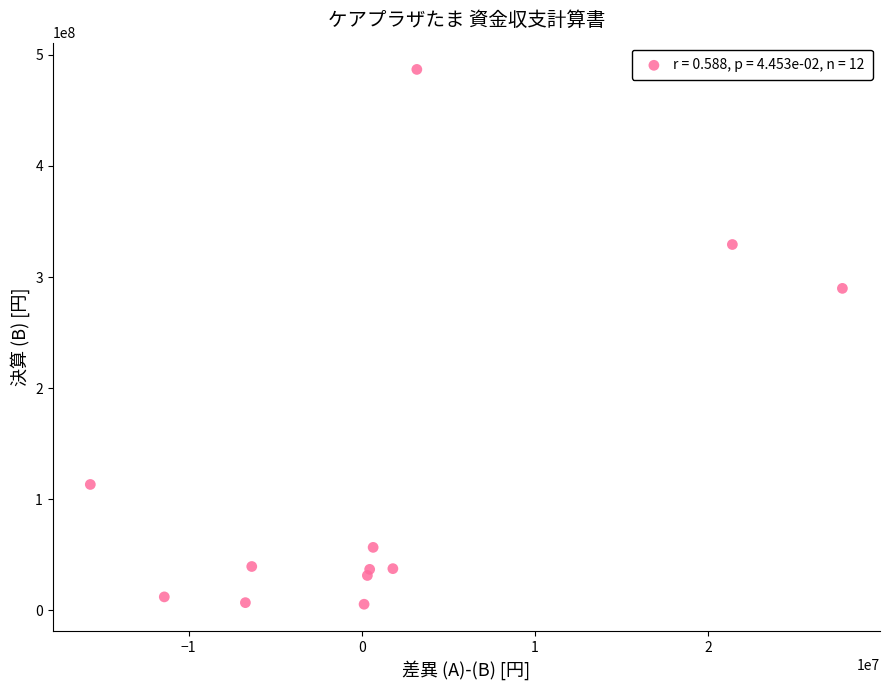

What is the range of X values (max minus min)?

43443865